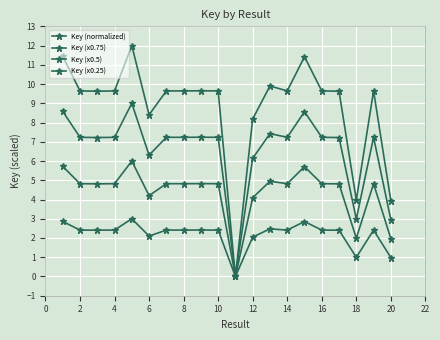

True or false: Key (normalized) has more than 0 interior local peaks.

True